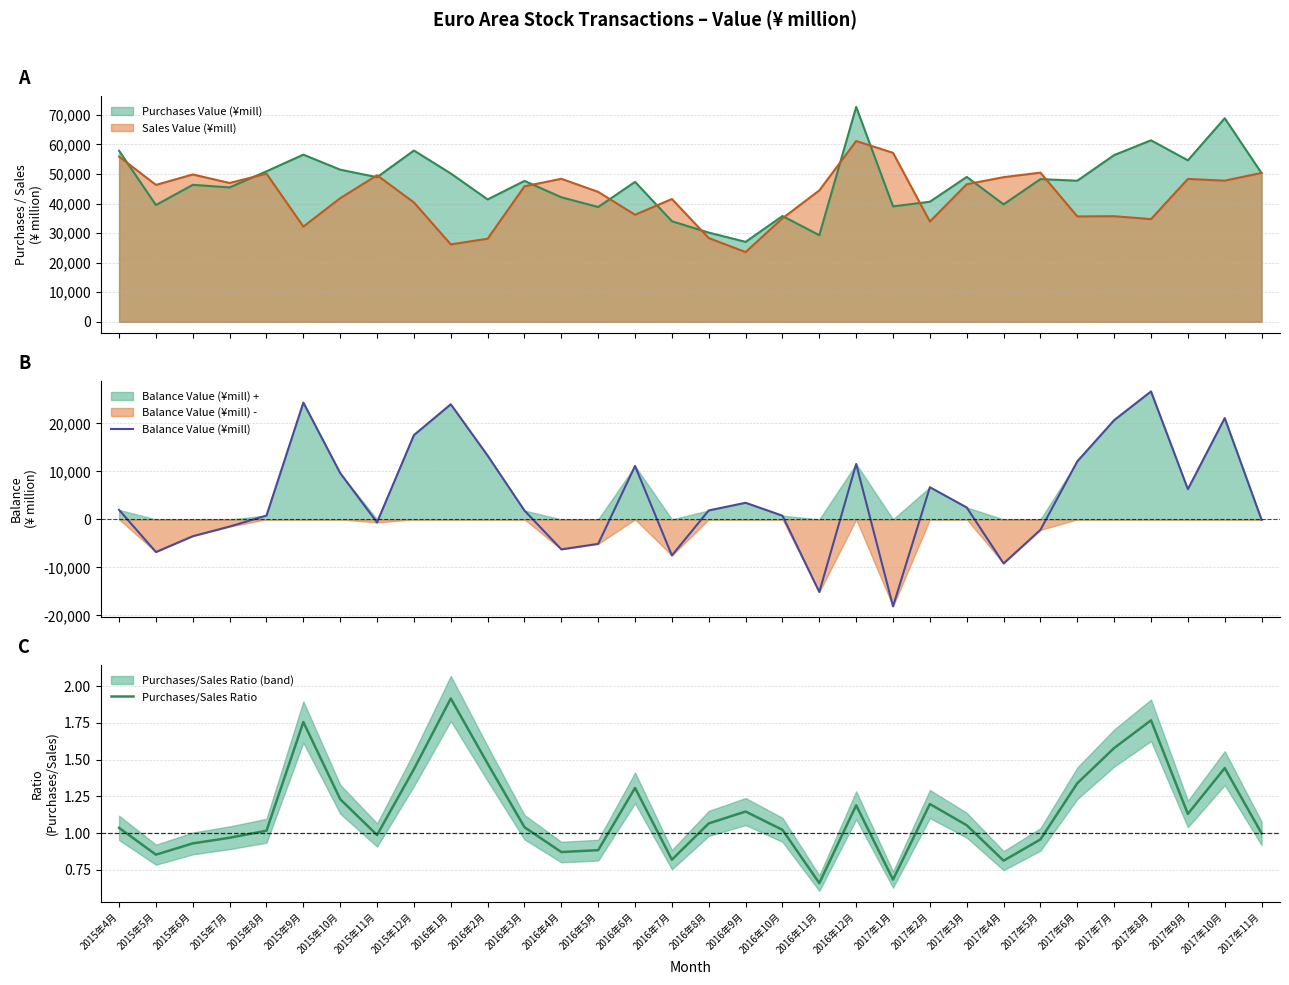

At how many categories does at least one series exceed -15053?

32